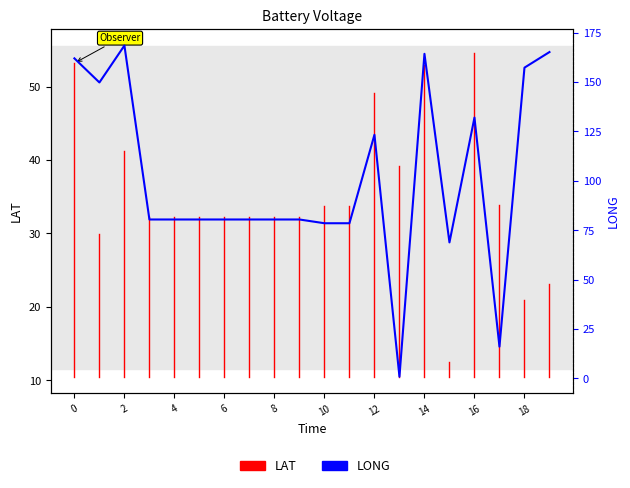

Which has a higher value, 16 or 10?

16